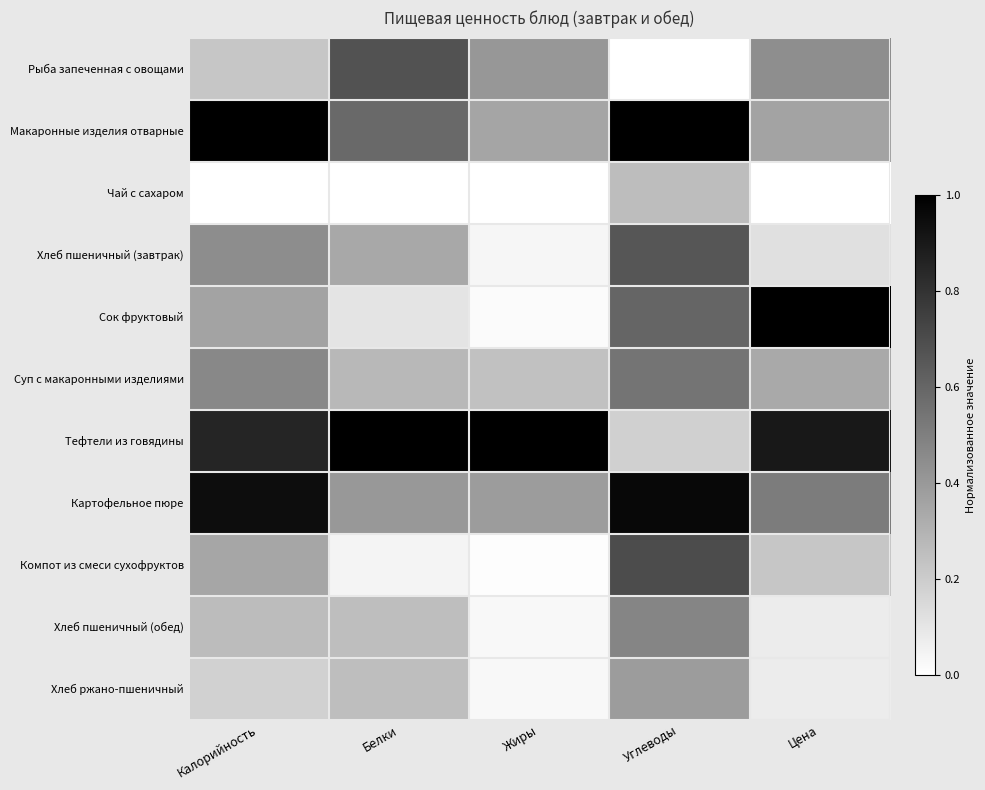

Reading left to right, transcribe all the data shown in this chart.

Рыба запеченная с овощами: Калорийность=0.2	Белки=0.7	Жиры=0.4	Углеводы=0.0	Цена=0.4
Макаронные изделия отварные: Калорийность=1.0	Белки=0.6	Жиры=0.4	Углеводы=1.0	Цена=0.4
Чай с сахаром: Калорийность=0.0	Белки=0.0	Жиры=0.0	Углеводы=0.3	Цена=0.0
Хлеб пшеничный (завтрак): Калорийность=0.4	Белки=0.3	Жиры=0.0	Углеводы=0.7	Цена=0.1
Сок фруктовый: Калорийность=0.4	Белки=0.1	Жиры=0.0	Углеводы=0.6	Цена=1.0
Суп с макаронными изделиями: Калорийность=0.5	Белки=0.3	Жиры=0.2	Углеводы=0.5	Цена=0.3
Тефтели из говядины: Калорийность=0.9	Белки=1.0	Жиры=1.0	Углеводы=0.2	Цена=0.9
Картофельное пюре: Калорийность=0.9	Белки=0.4	Жиры=0.4	Углеводы=1.0	Цена=0.5
Компот из смеси сухофруктов: Калорийность=0.3	Белки=0.0	Жиры=0.0	Углеводы=0.7	Цена=0.2
Хлеб пшеничный (обед): Калорийность=0.3	Белки=0.3	Жиры=0.0	Углеводы=0.5	Цена=0.1
Хлеб ржано-пшеничный: Калорийность=0.2	Белки=0.3	Жиры=0.0	Углеводы=0.4	Цена=0.1